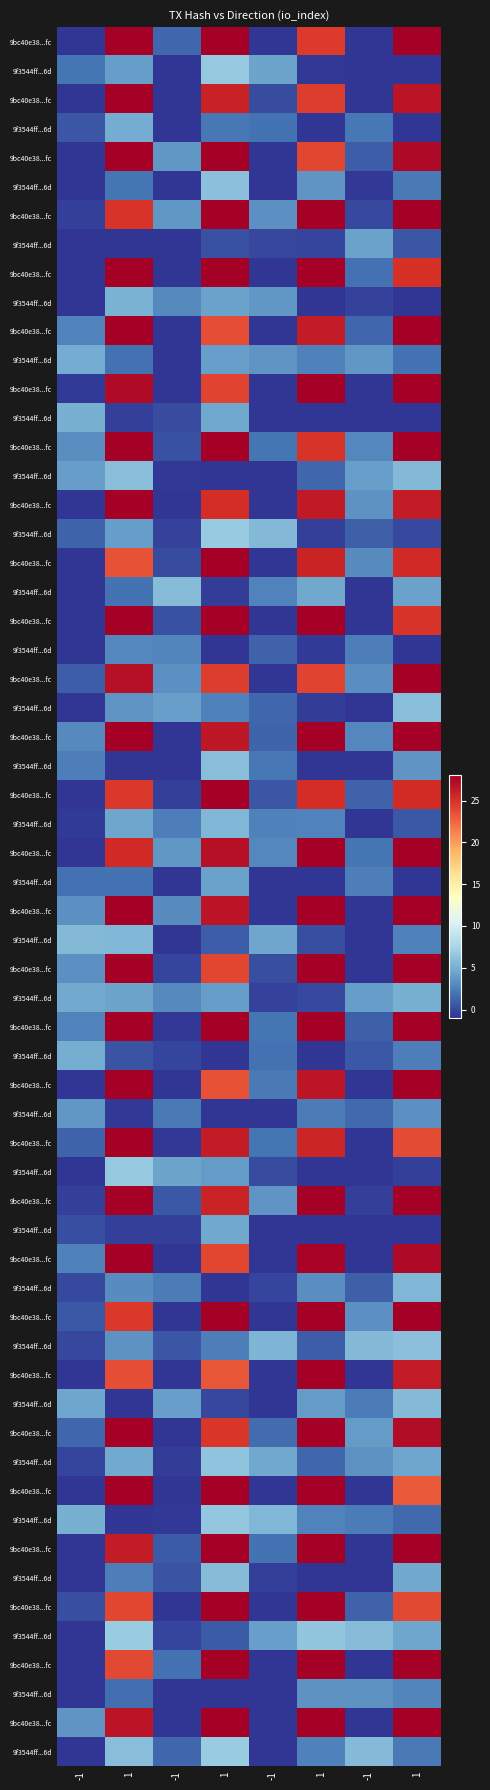

Rank the series by their maximum value, from lowest to highest.

9f3544ff6d063a6a13b35f17268280d87125d6d, 9bc40e38496453b01e561a032b5442da29ff1fc